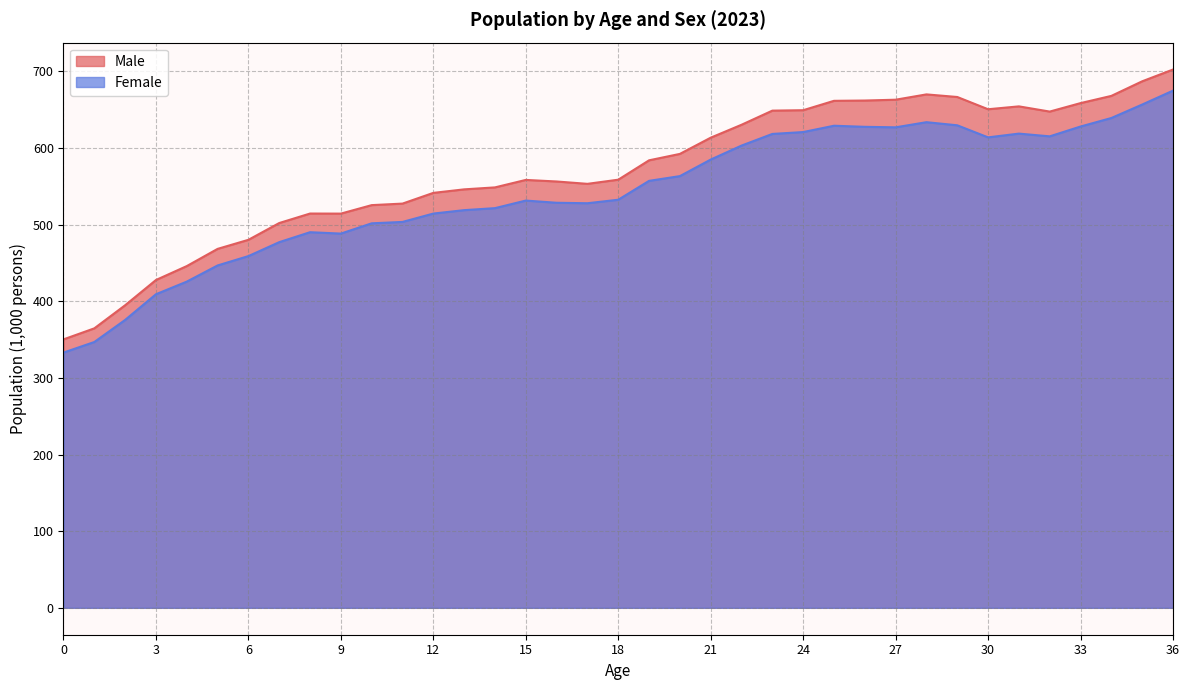

Rank the series by their maximum value, from lowest to highest.

Female, Male